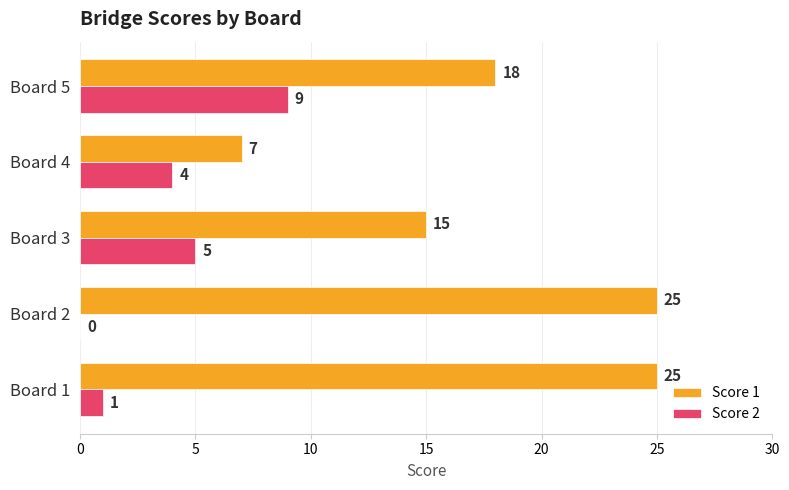

Count the number of categories in the chart.

5